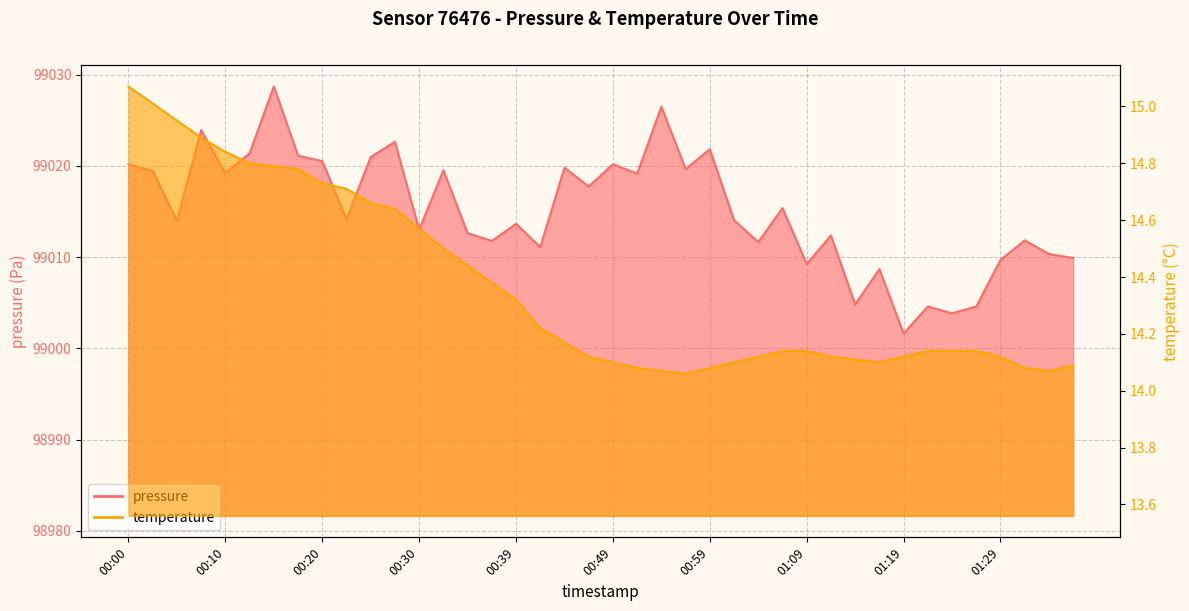

The temperature series shows 7.4 at 00:07. True or false?

False